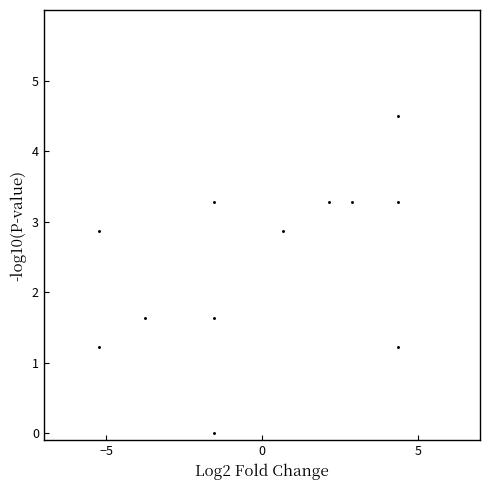

What is the average Y value?

2.4